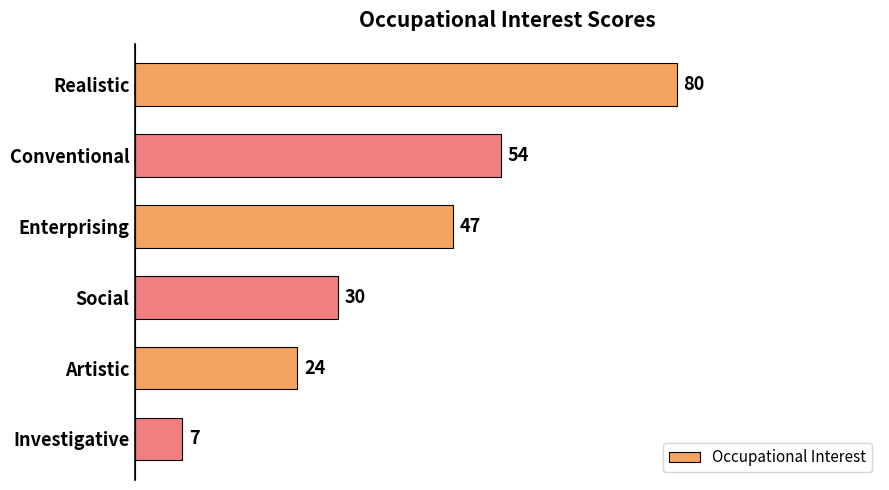

What is the average value?

40